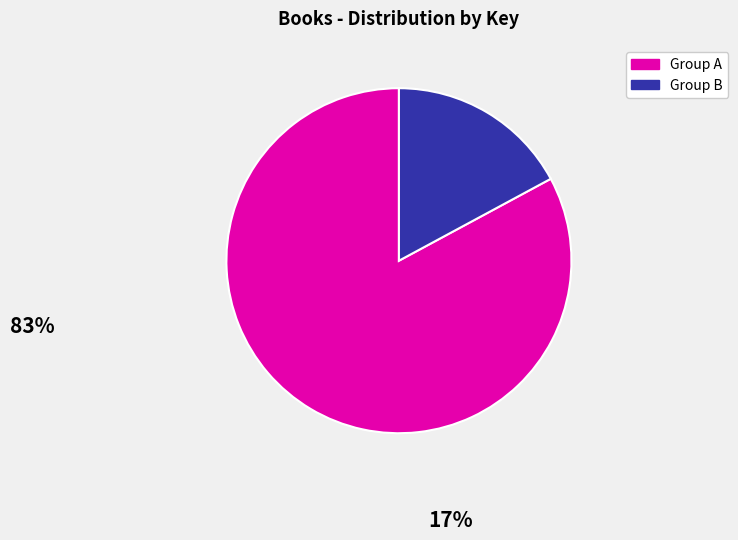

Does any single category account for the majority?

Yes